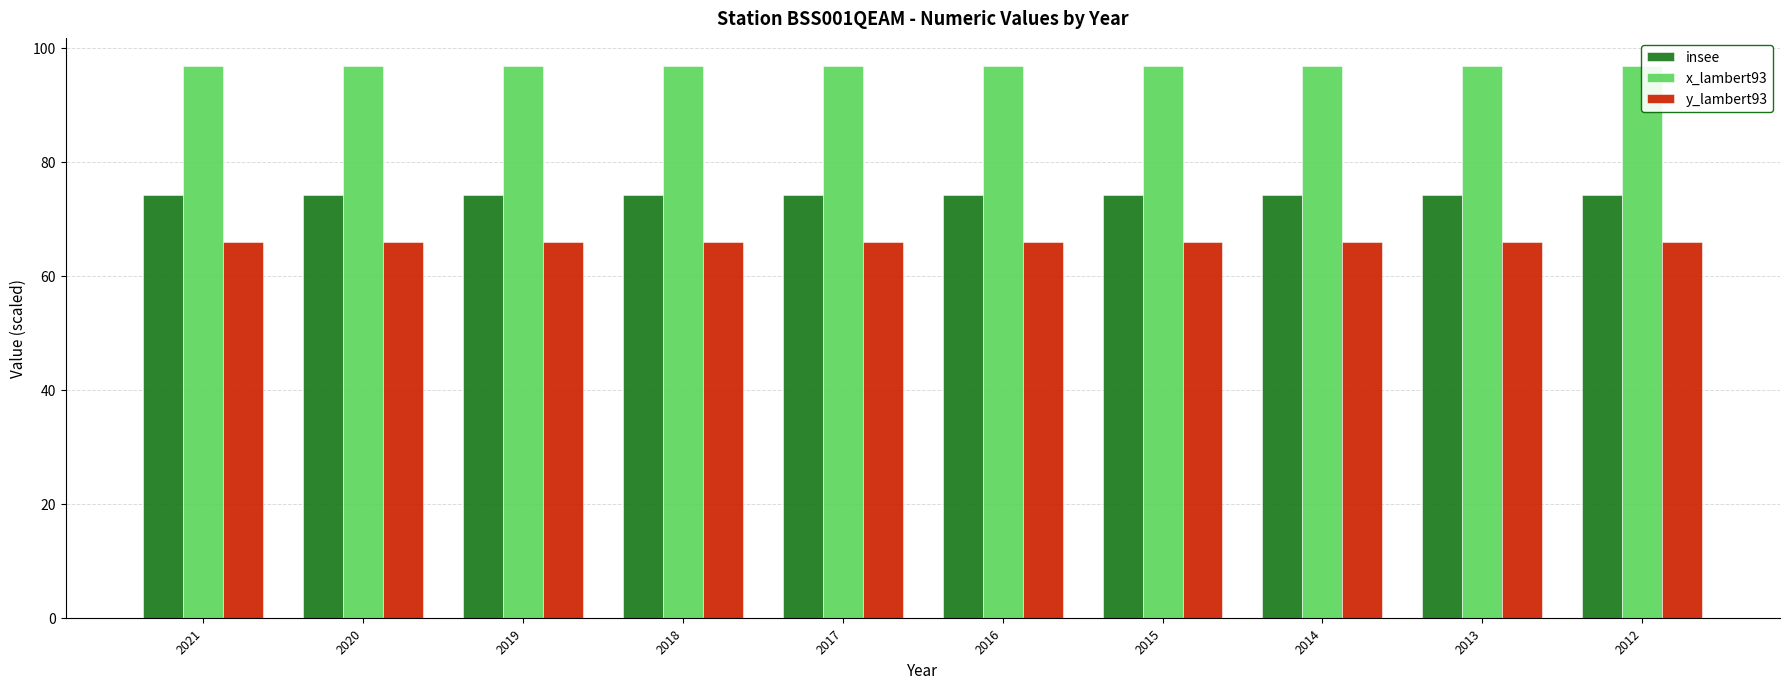

How many categories are shown in the chart?

10